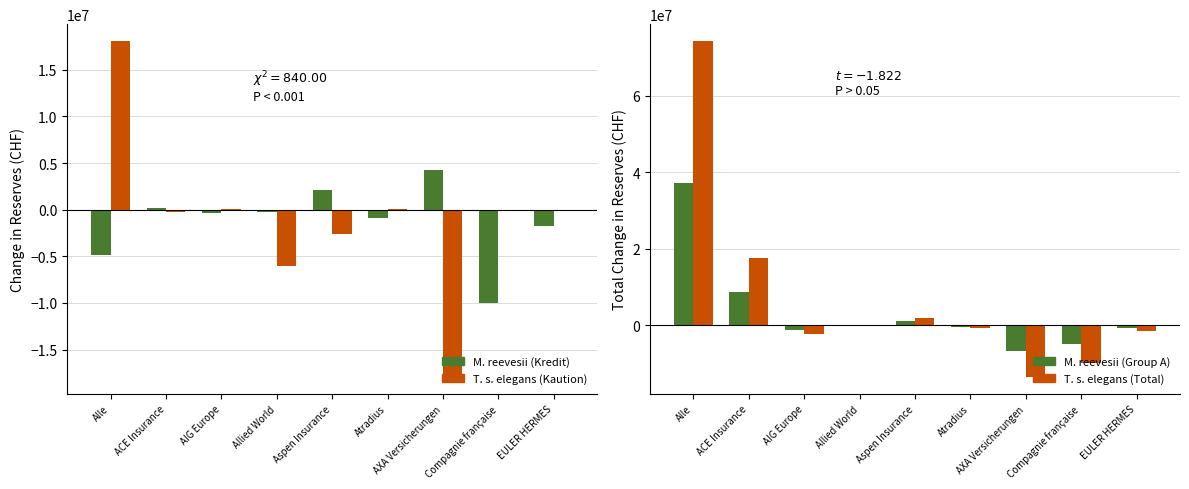

What is the total value across all series at EULER HERMES?

-4006172.0